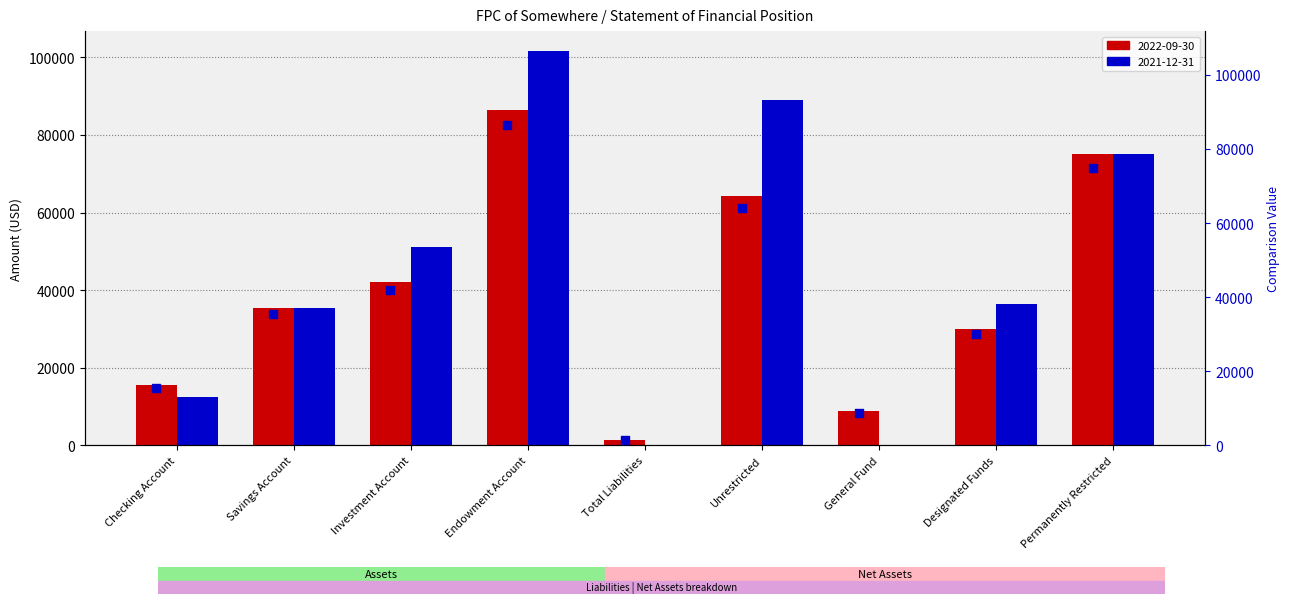

Approximately how many times larger is the value at Unrestricted compared to Investment Account?

1.5